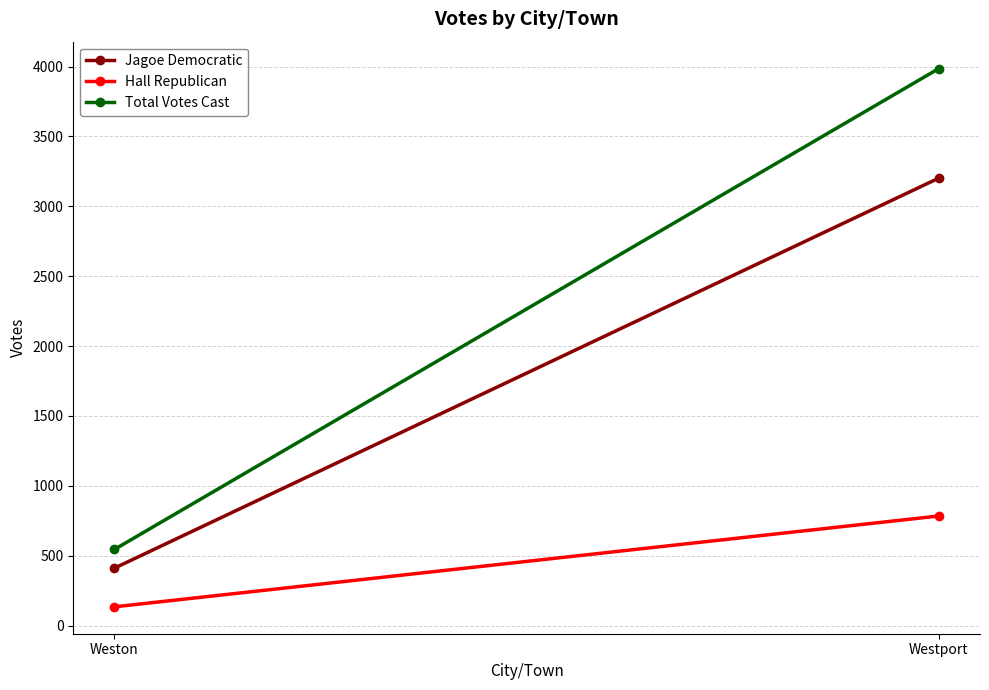

At which label is Total Votes Cast closest to 2265?

Weston